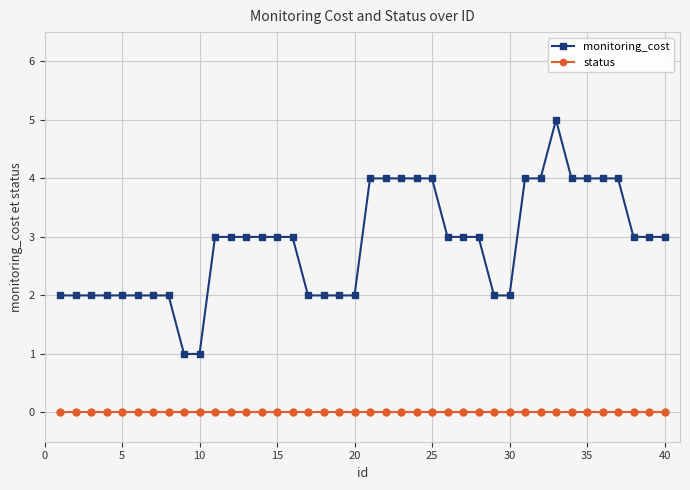

Reading left to right, what are all the values shown in this chart?

monitoring_cost: 2	2	2	2	2	2	2	2	1	1	3	3	3	3	3	3	2	2	2	2	4	4	4	4	4	3	3	3	2	2	4	4	5	4	4	4	4	3	3	3
status: 0	0	0	0	0	0	0	0	0	0	0	0	0	0	0	0	0	0	0	0	0	0	0	0	0	0	0	0	0	0	0	0	0	0	0	0	0	0	0	0